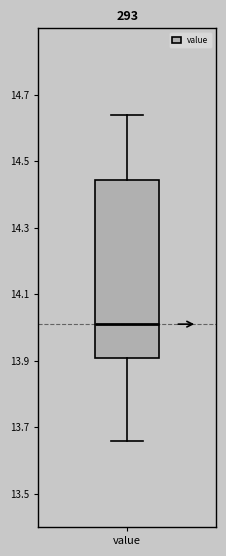

Where does the median line of the box for value sit on the y-axis? The values are not printed on the chart, so give them approximately, as read against the axis.

14.02